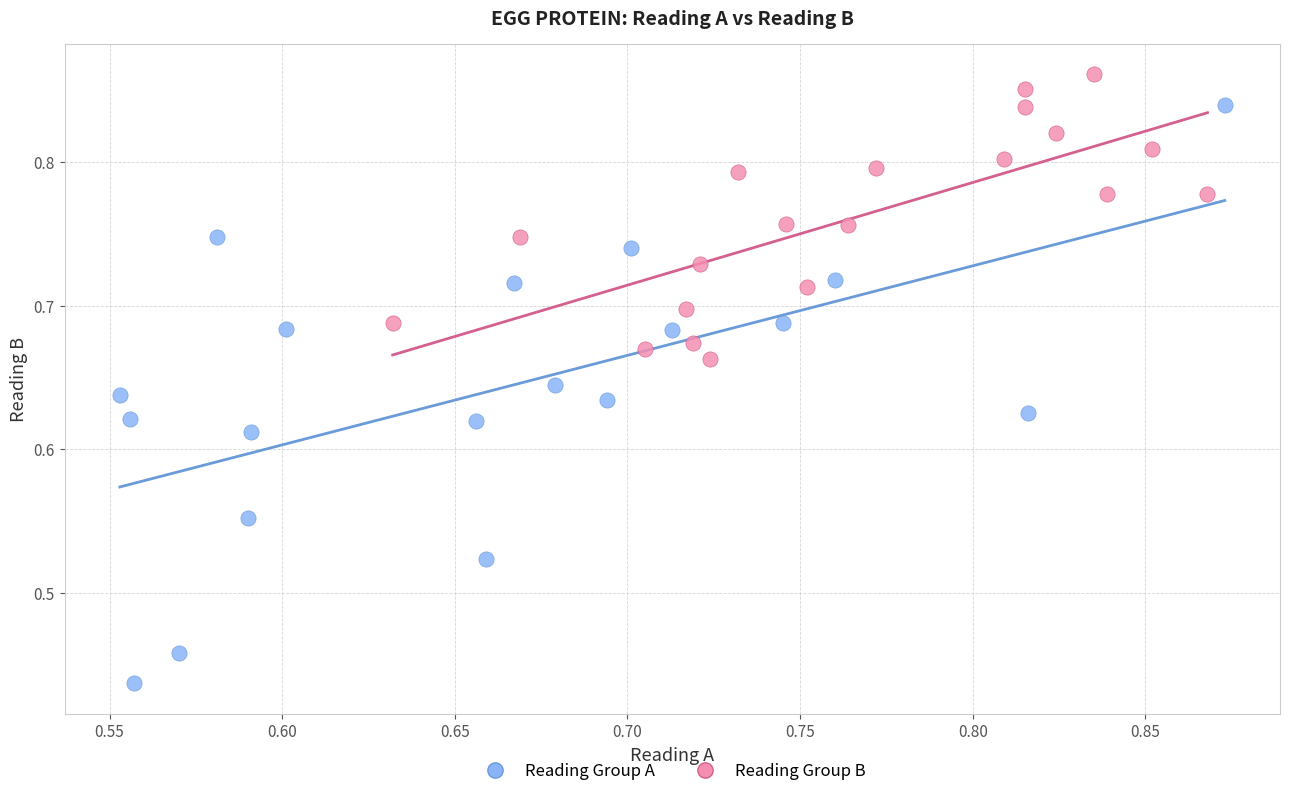

Which series has the widest spread of Y values?

Reading Group A